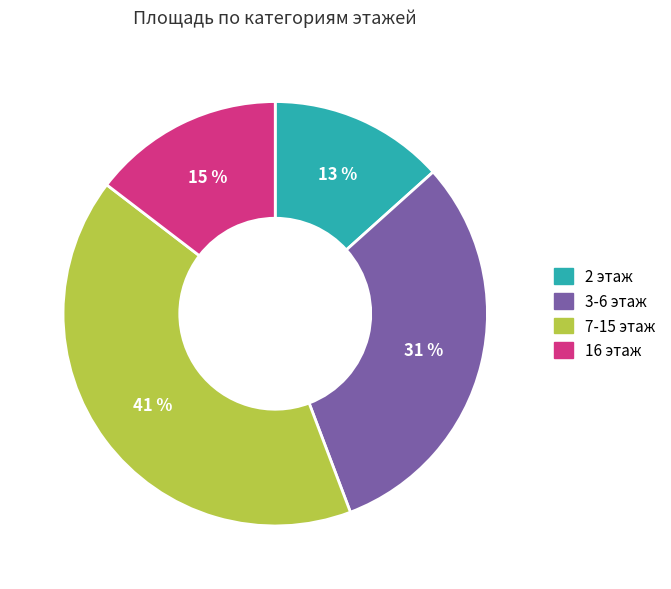

To the nearest percent, what is the average slice percentage?

25%